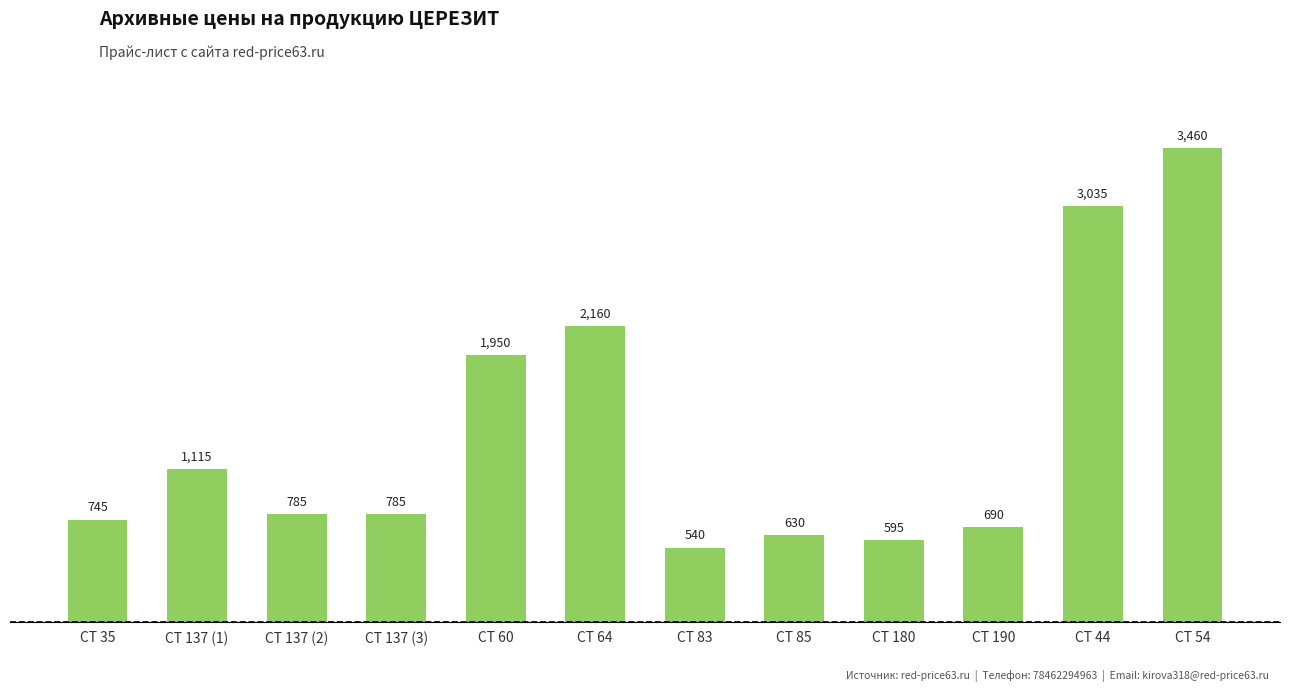

At which label does the data first exceed 785?

CT 137 (1)